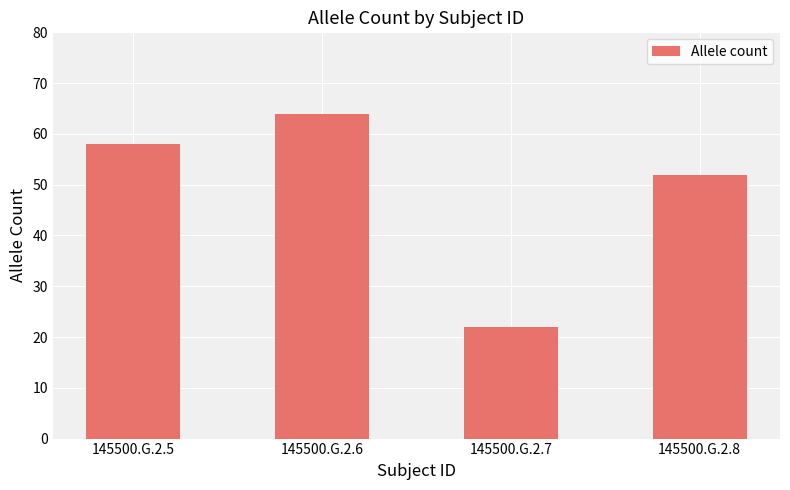

Are the bars grouped side by side (vs. stacked)?

No